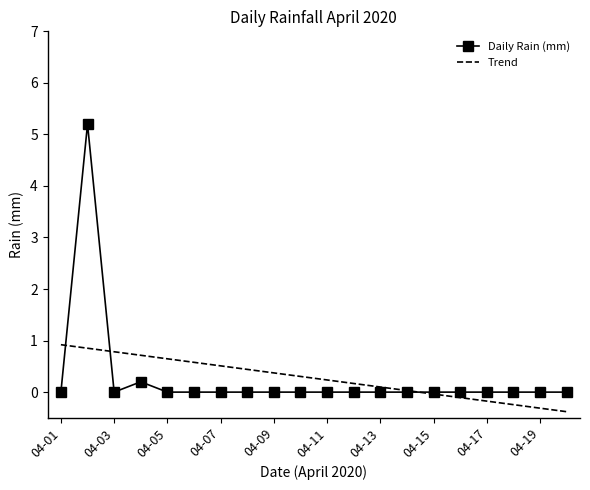

Rank the series by their maximum value, from lowest to highest.

Trend, Daily Rain (mm)